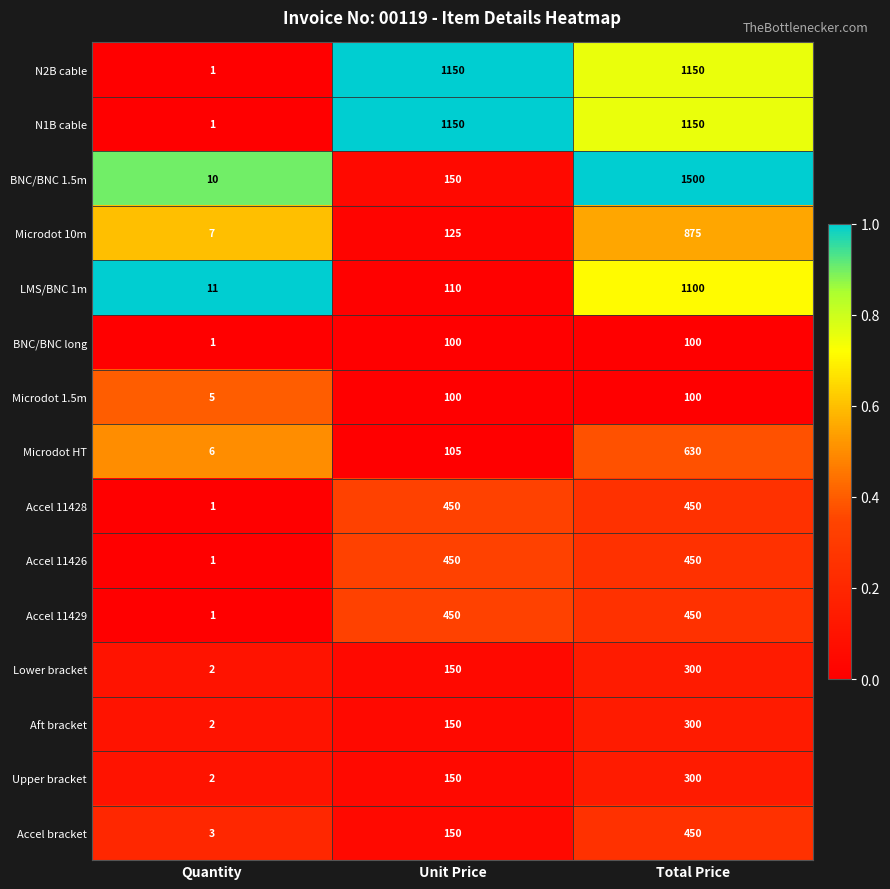

What is the average value of the N2B cable series?

767